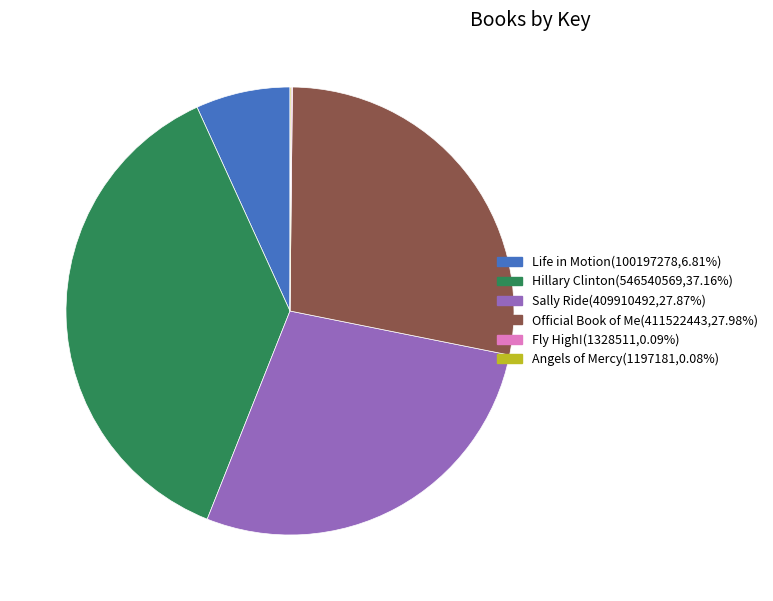

True or false: Life in Motion accounts for 13% of the total.

False